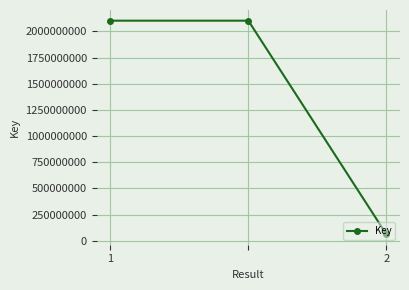

What is the greatest value displayed?

2102316409